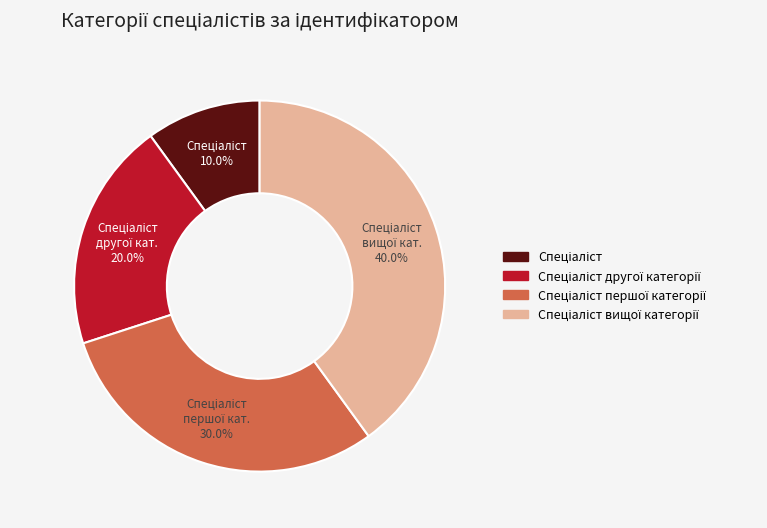

Is there a majority slice in this chart?

No